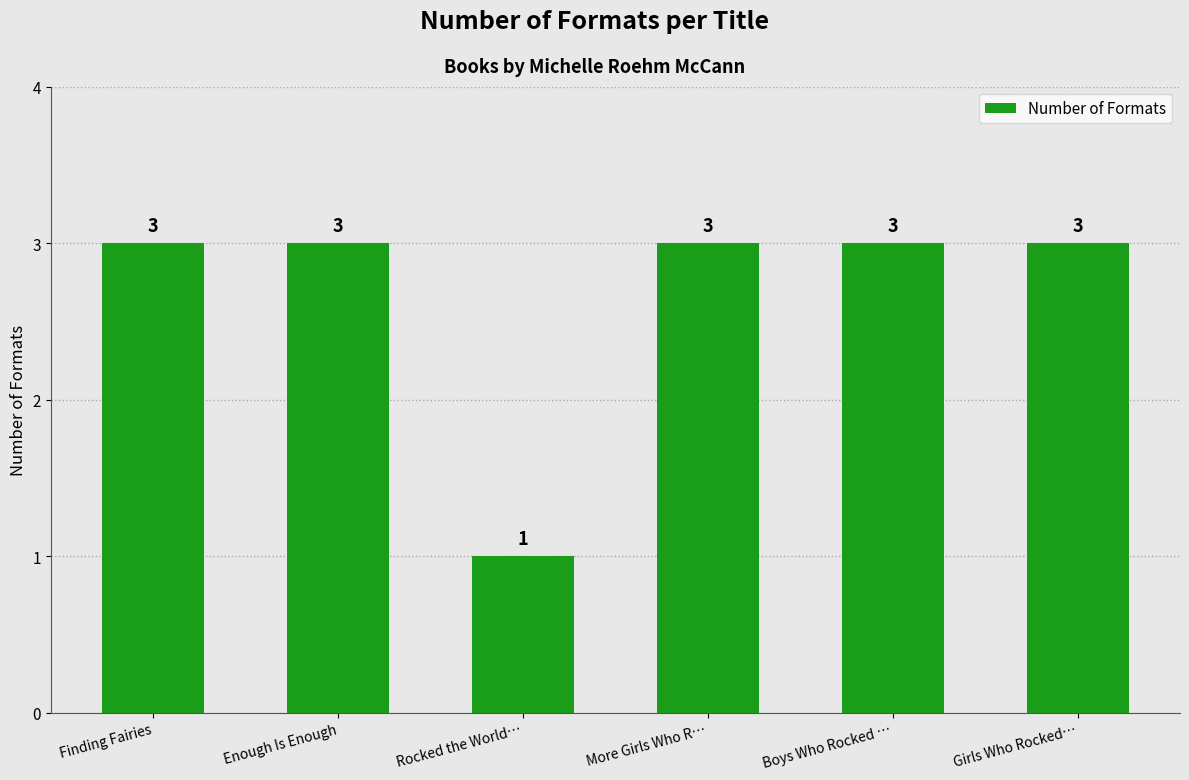

Count the values in the range 3 to 4.

5